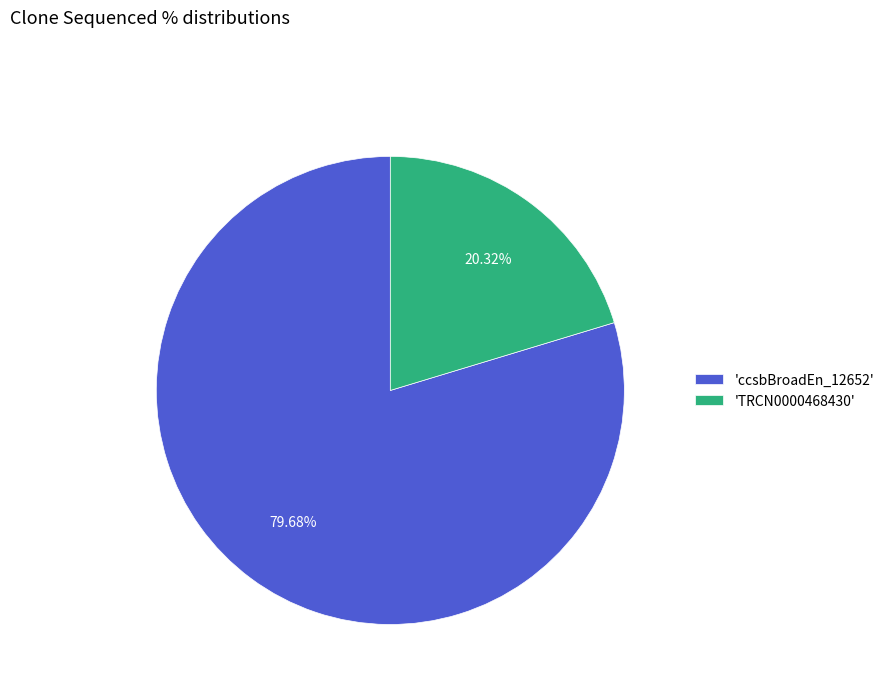

Between 'TRCN0000468430' and 'ccsbBroadEn_12652', which is larger?

'ccsbBroadEn_12652'